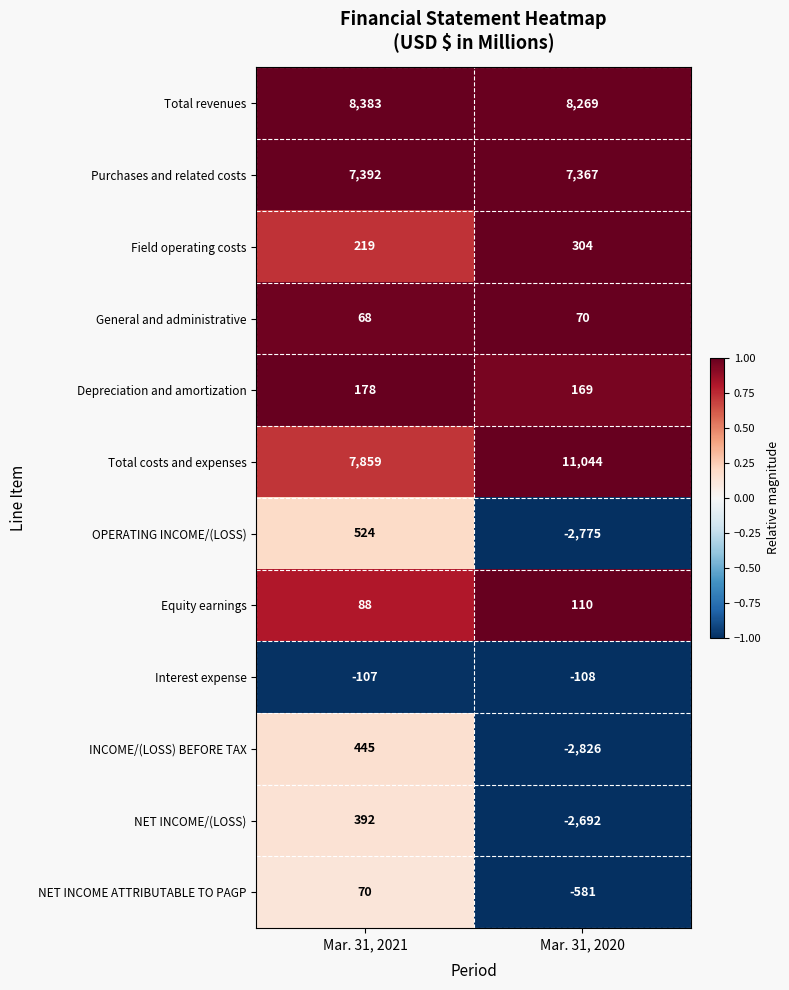

List the labels in order of Depreciation and amortization value, smallest first.

Mar. 31, 2020, Mar. 31, 2021